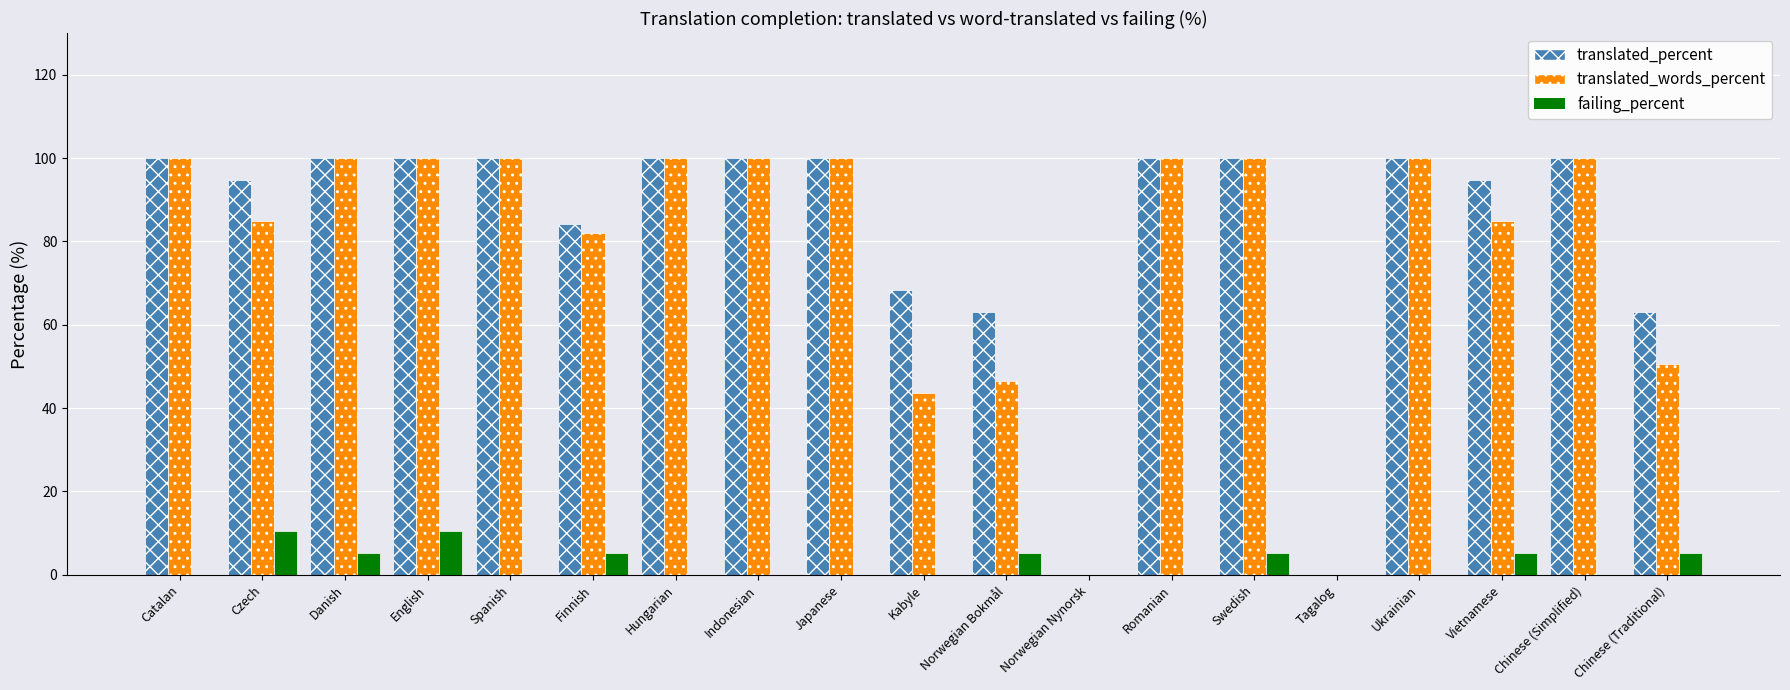

What is the sum of the failing_percent values at Vietnamese and Swedish?

10.4